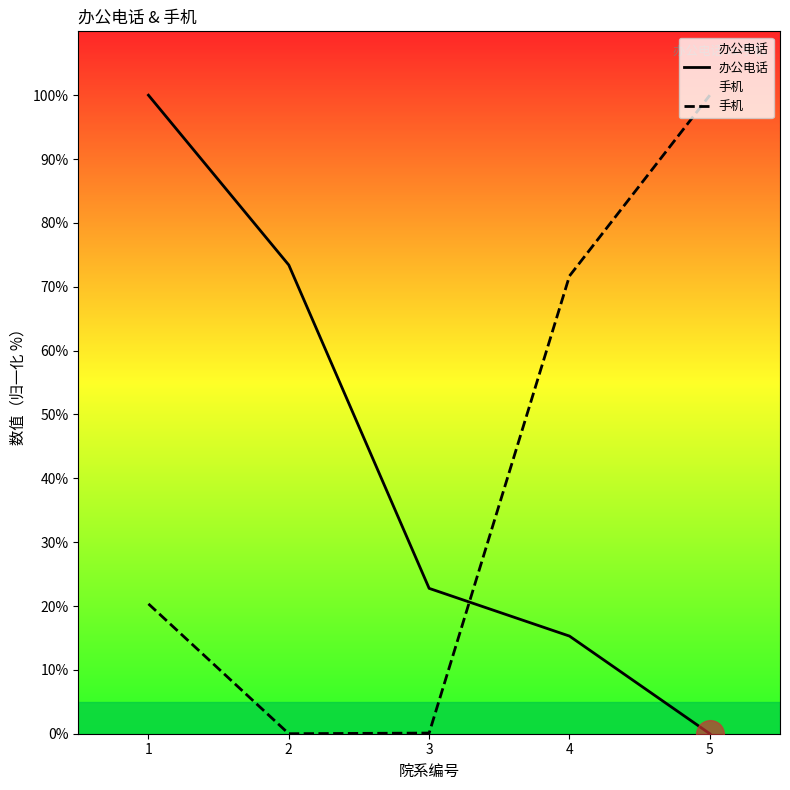

Which series has the largest Y range (max minus min)?

办公电话